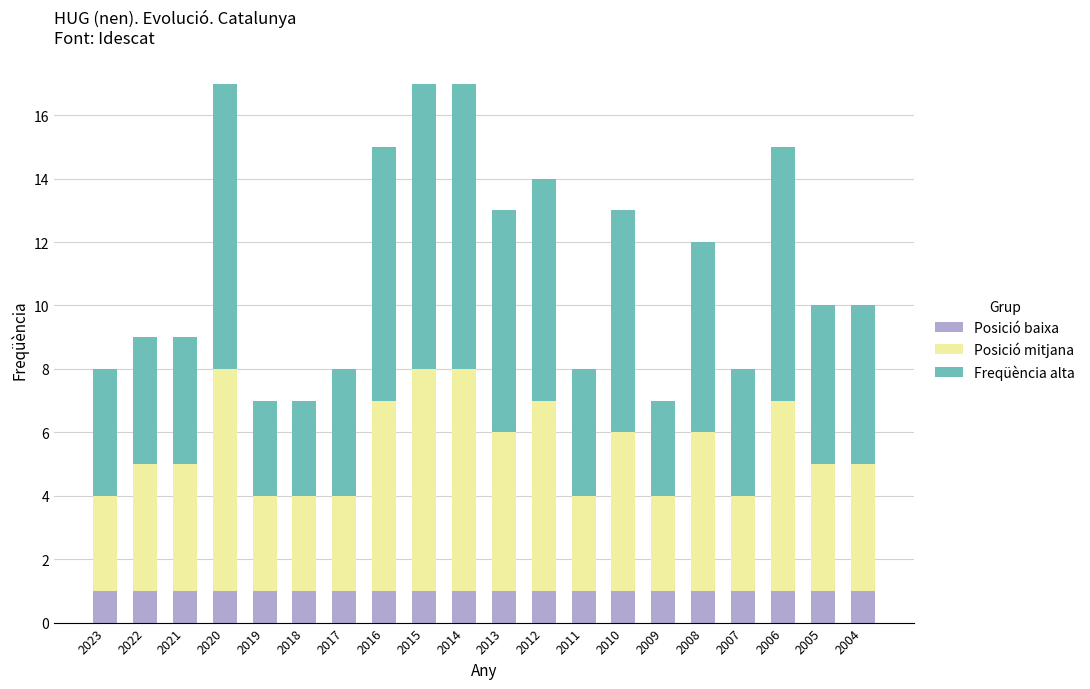

What is the total value across all series at 2023?

8